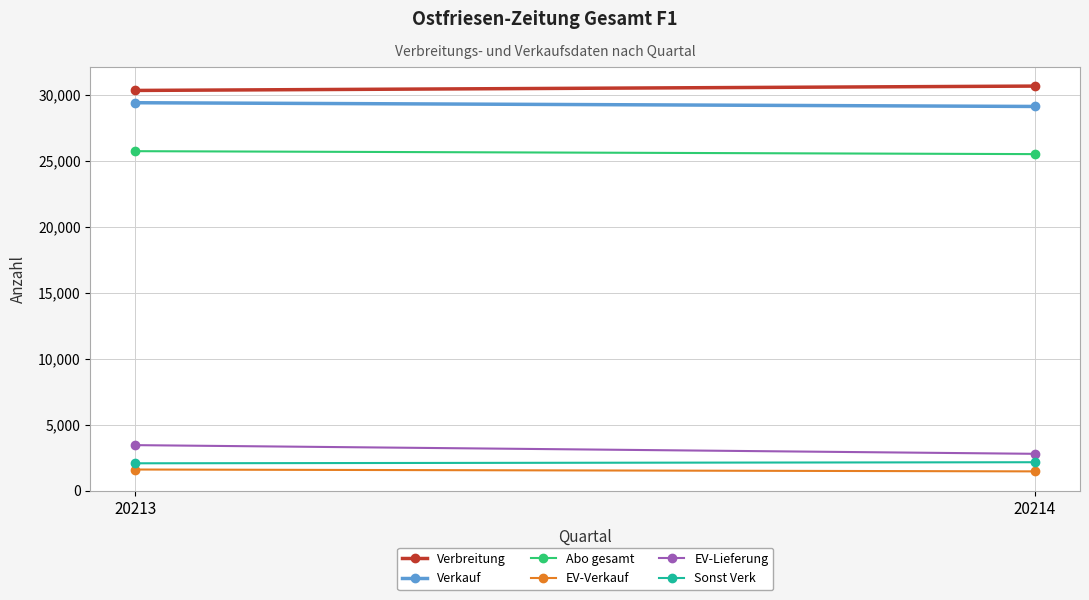

What are all the series names shown in the legend?

Verbreitung, Verkauf, Abo gesamt, EV-Verkauf, EV-Lieferung, Sonst Verk